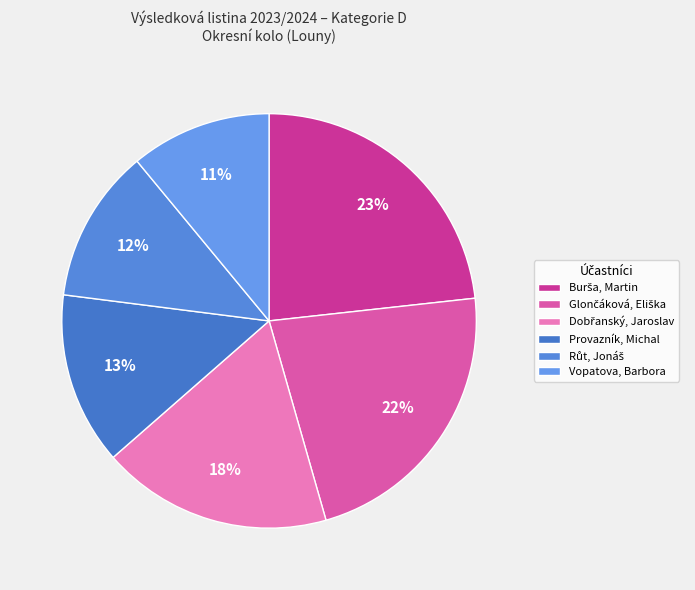

True or false: Provazník, Michal accounts for 21% of the total.

False